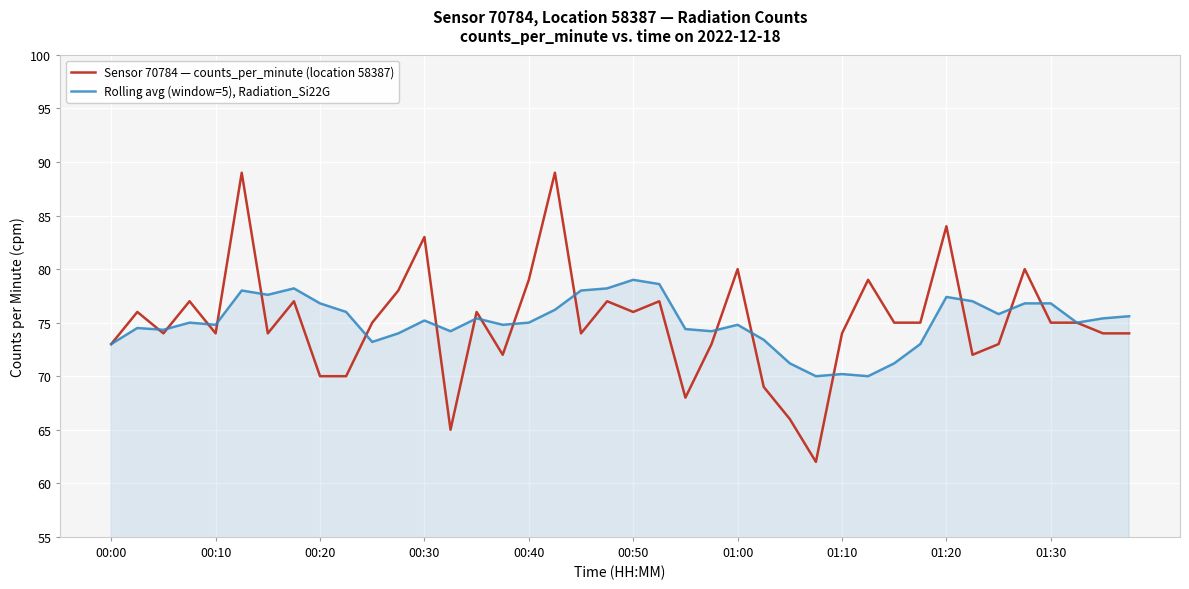

What is the lowest value of the Rolling avg (window=5), Radiation_Si22G series?

70.0